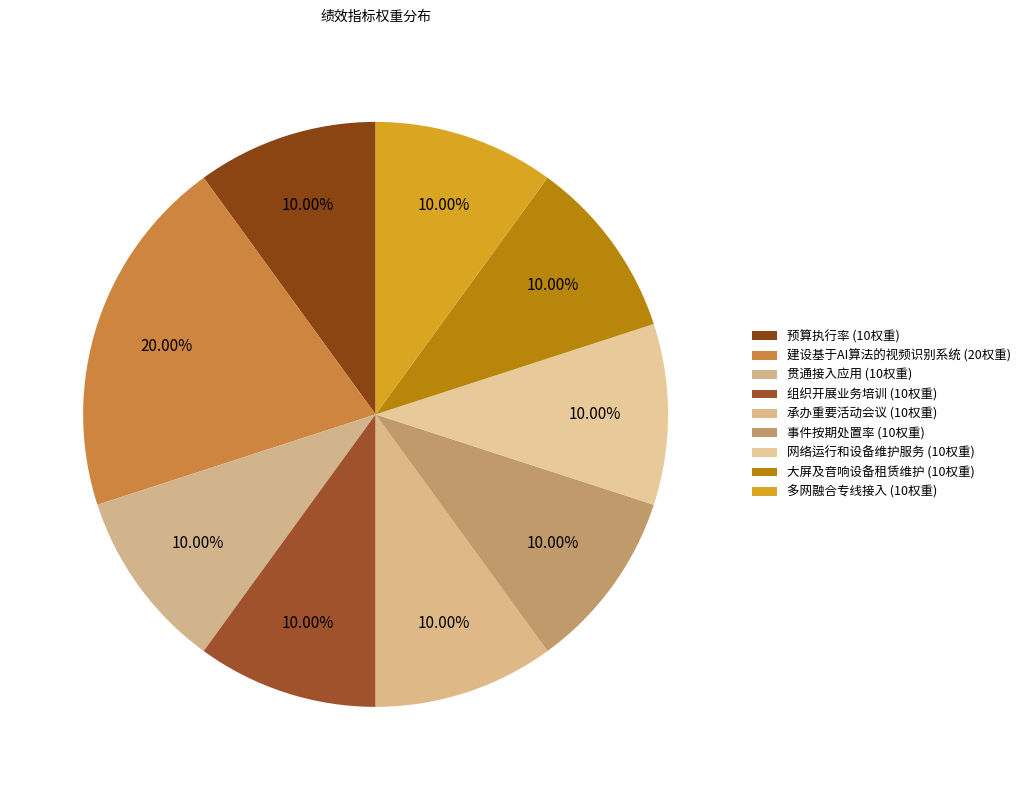

How many segments does this pie chart have?

9